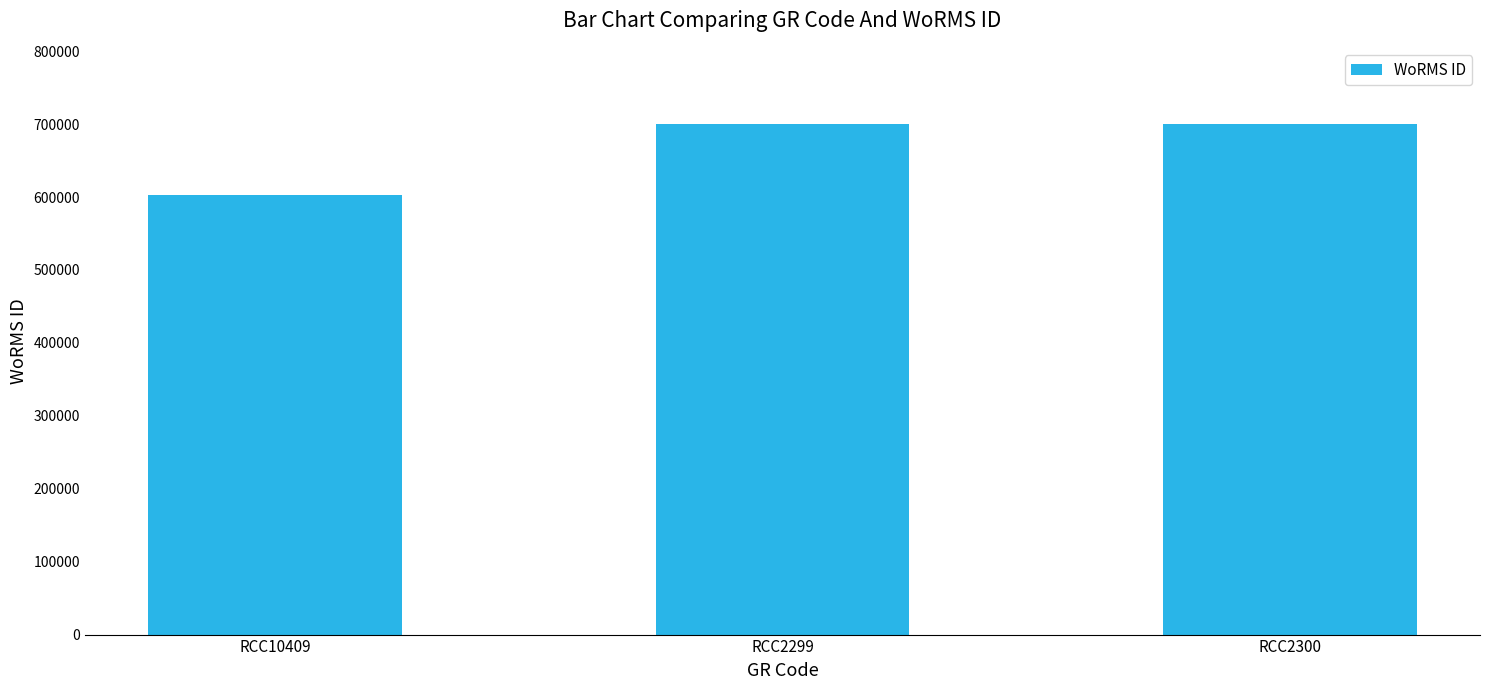

Which has a higher value, RCC2300 or RCC10409?

RCC2300